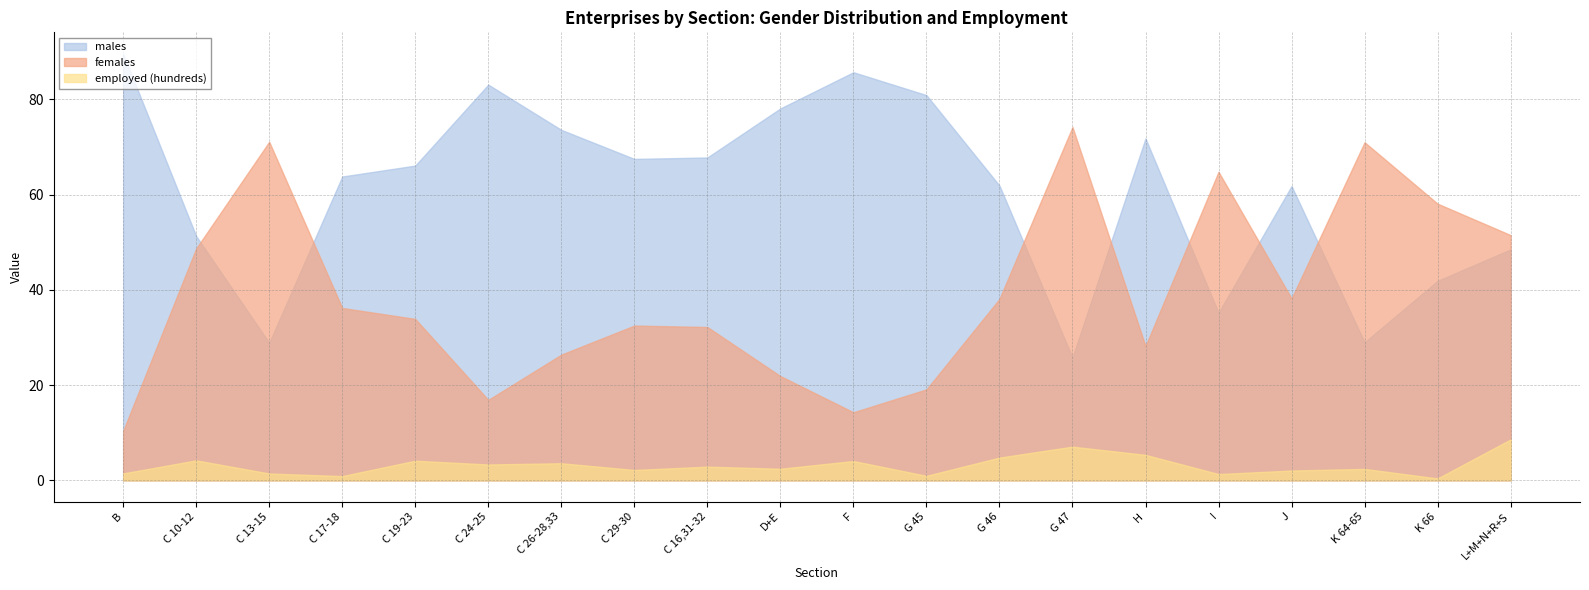

What is the total value across all series at K 66?

100.4